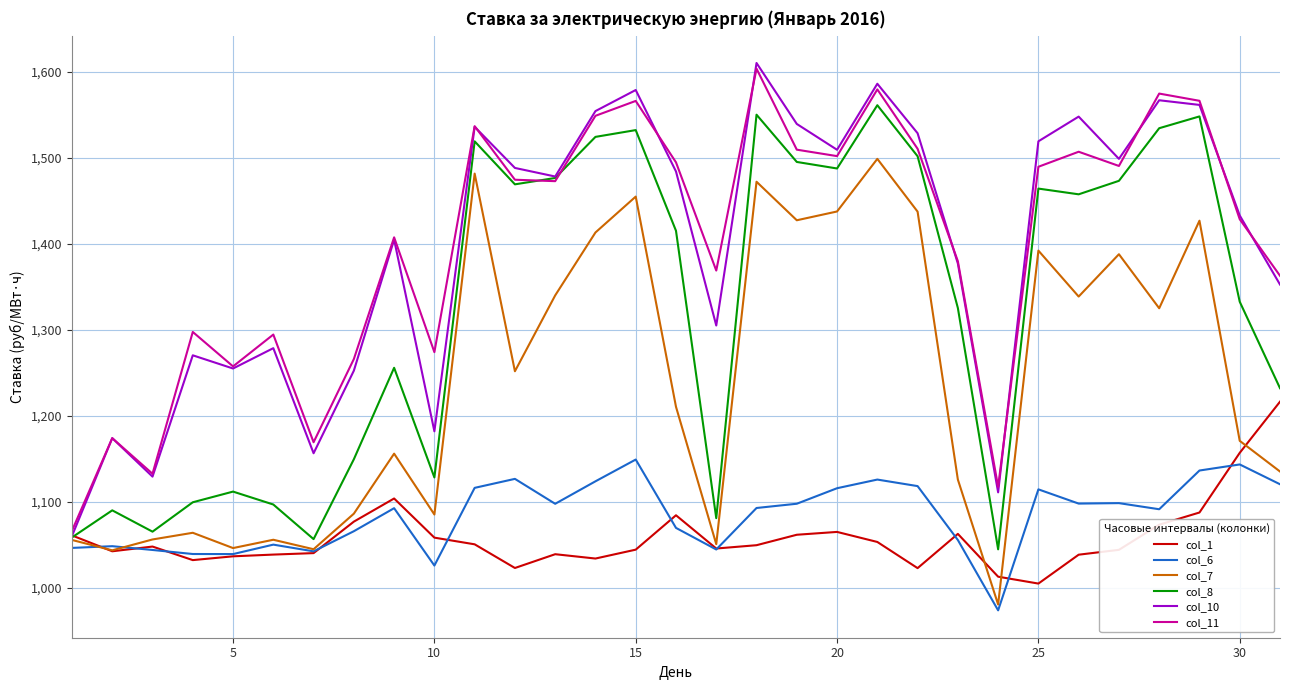

What is the minimum value shown in the chart?

973.9